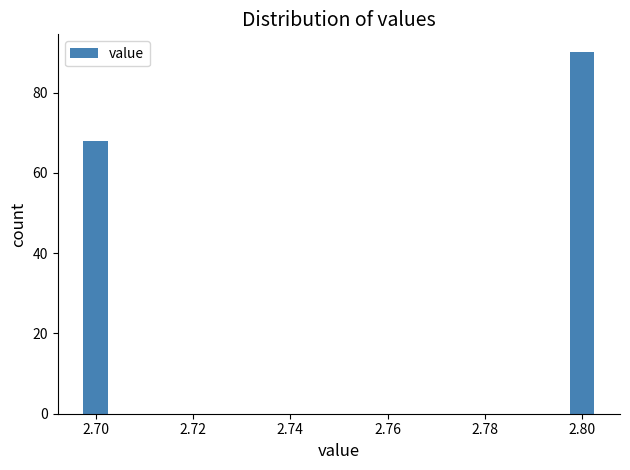

Reading right to left, transcribe all the data shown in this chart.

90	68